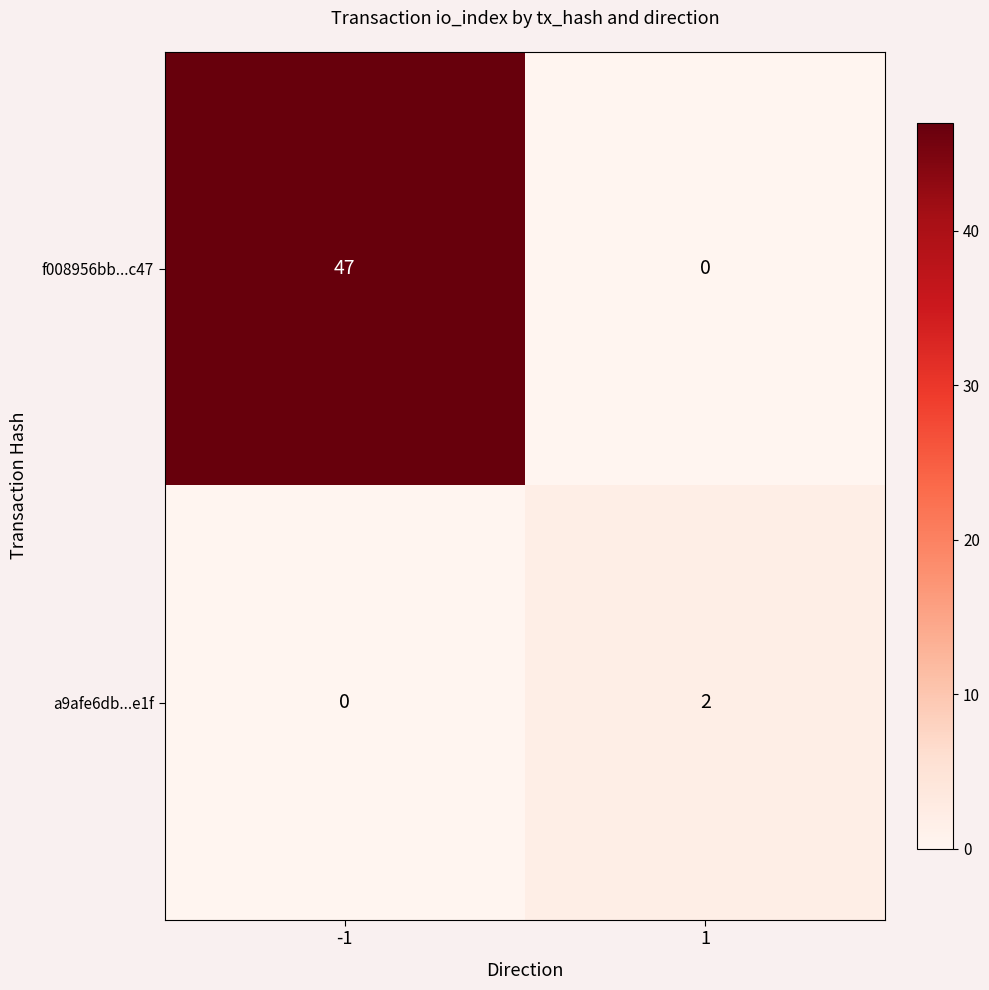

How many distinct data groups are displayed?

2